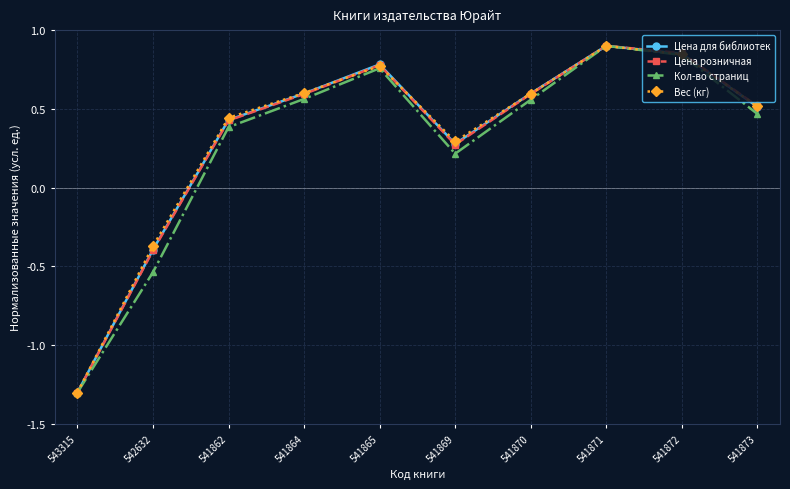

Does the chart display data point markers on the line(s)?

Yes